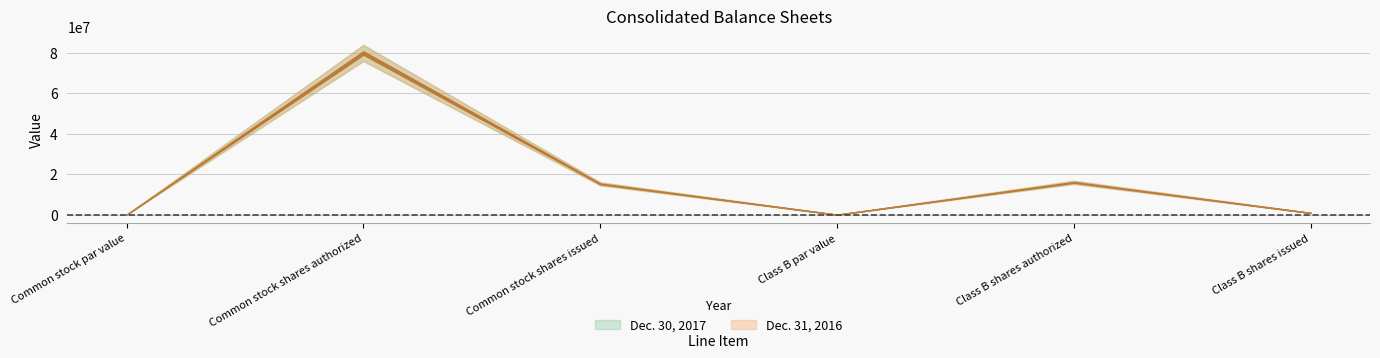

The value of Dec. 30, 2017 at Class B par value is 3. True or false?

True